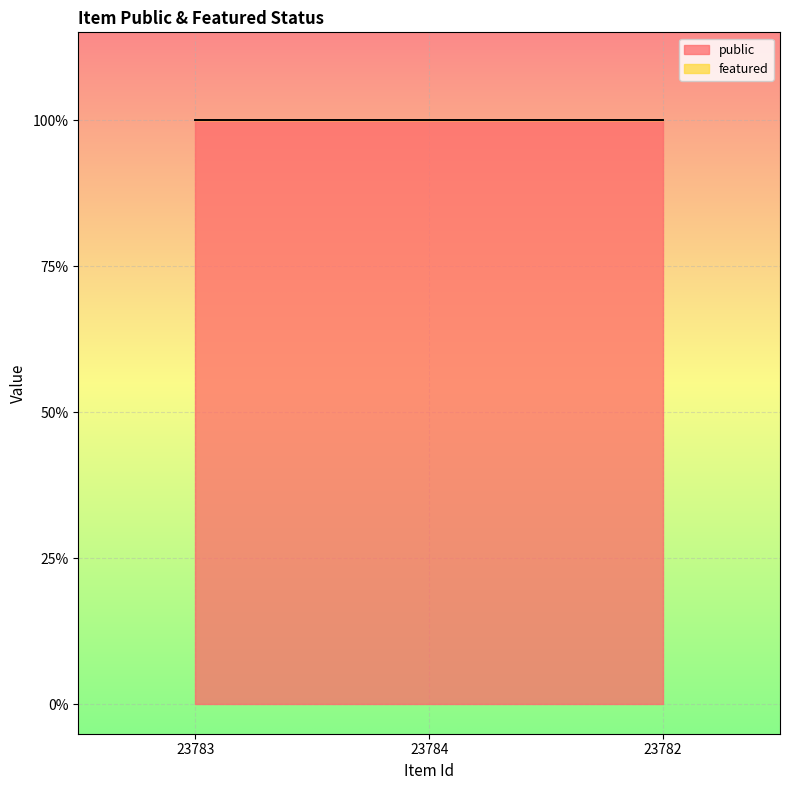

Is it true that featured equals 0 at 23782?

True